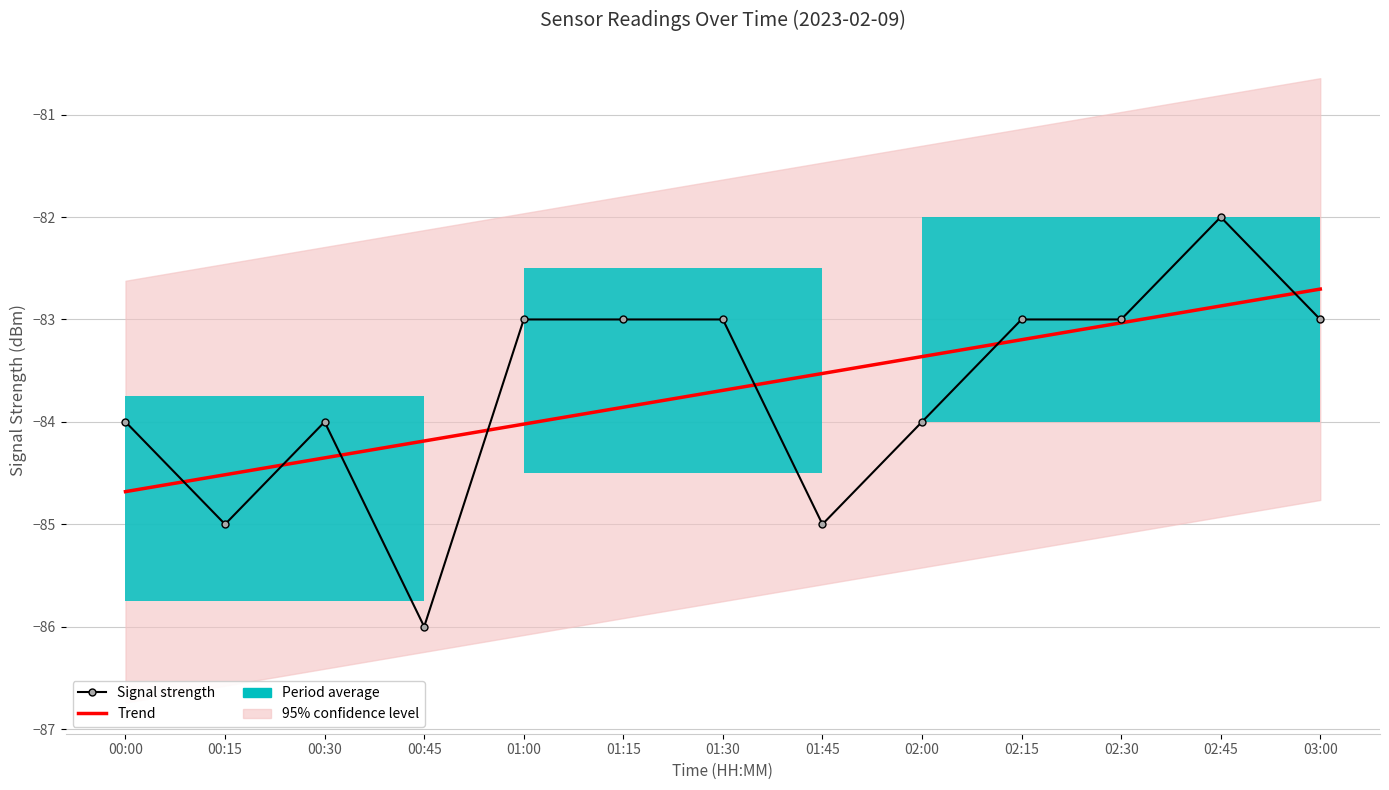

At which label does Signal strength reach its minimum?

00:45